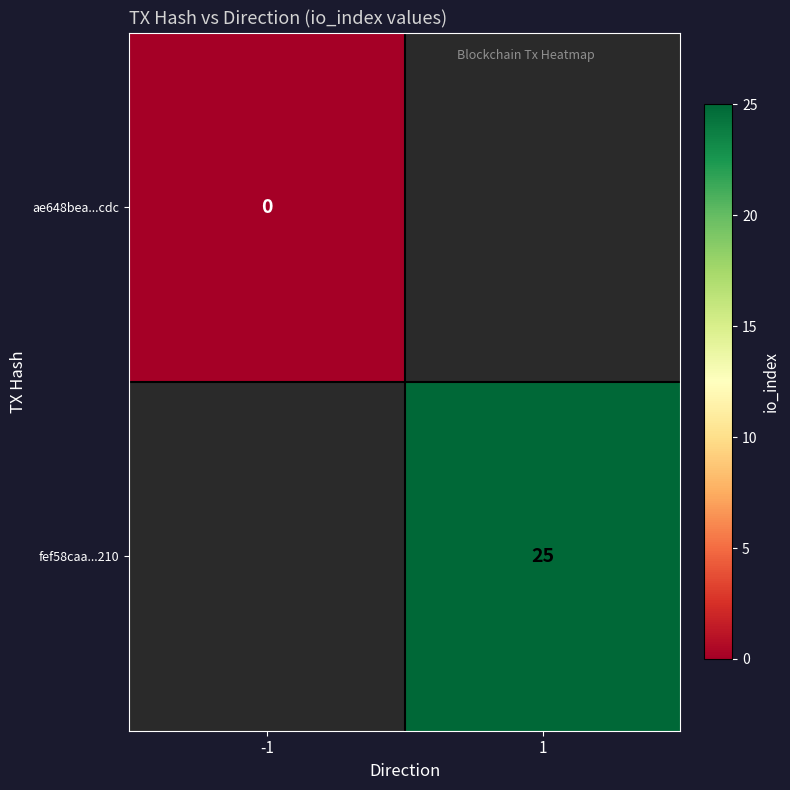

Is the value of ae648bea...cdc at -1 greater than the value of fef58caa...210 at 1?

No